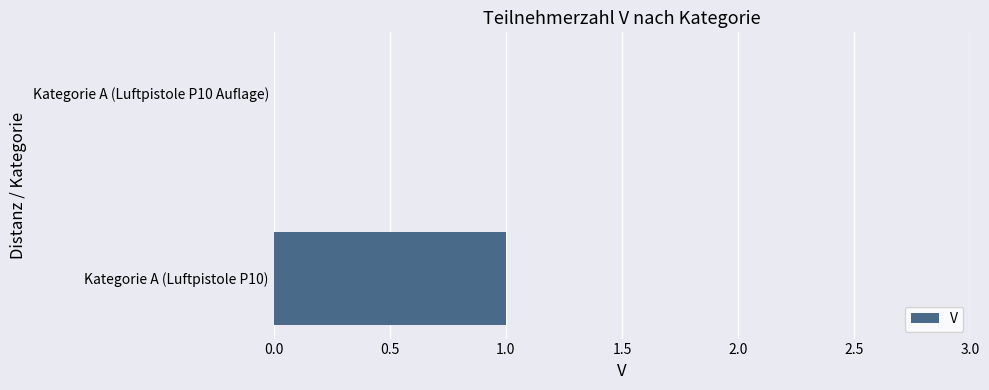

What is the sum of all values?

1